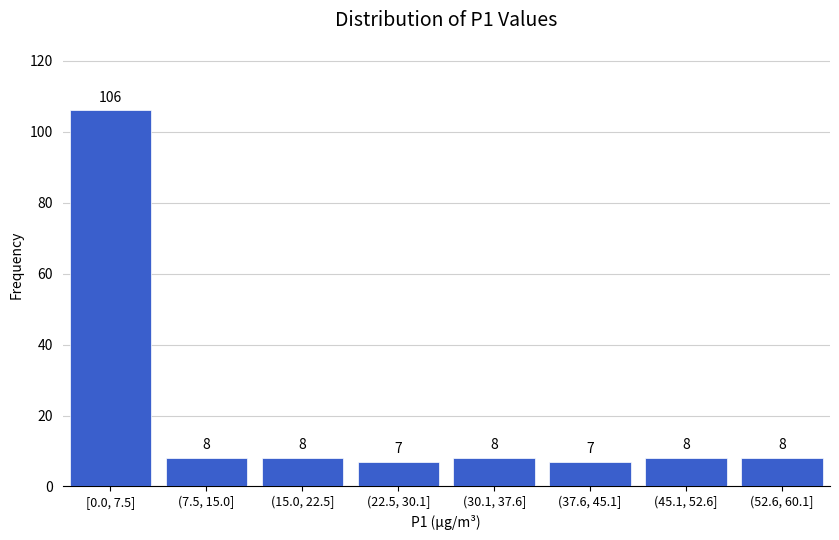

Reading right to left, list all the values displayed in this chart.

(52.6, 60.1]=8	(45.1, 52.6]=8	(37.6, 45.1]=7	(30.1, 37.6]=8	(22.5, 30.1]=7	(15.0, 22.5]=8	(7.5, 15.0]=8	[0.0, 7.5]=106